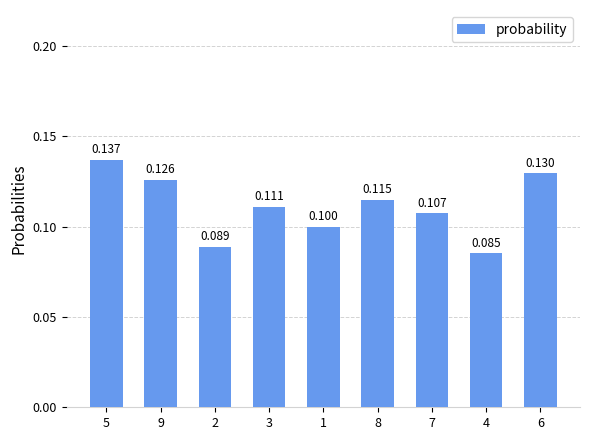

What is the greatest value displayed?

0.1